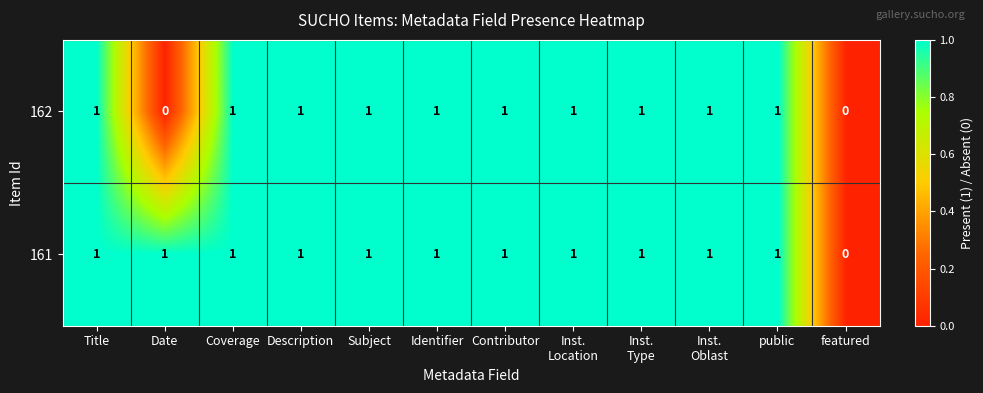

List the series in order of their overall mean, highest first.

161, 162